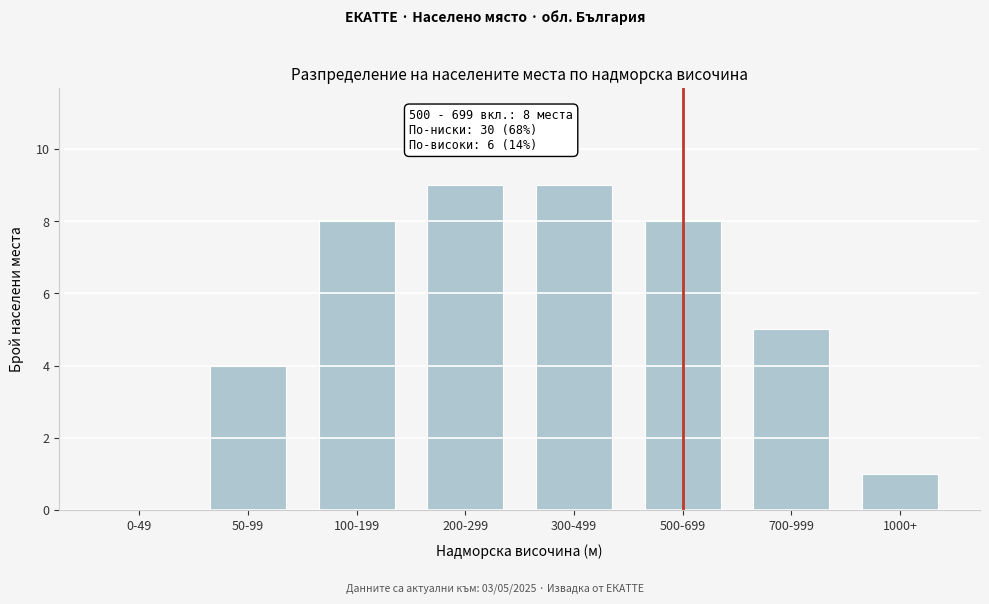

Reading left to right, what are all the values shown in this chart?

0-49=0	50-99=4	100-199=8	200-299=9	300-499=9	500-699=8	700-999=5	1000+=1